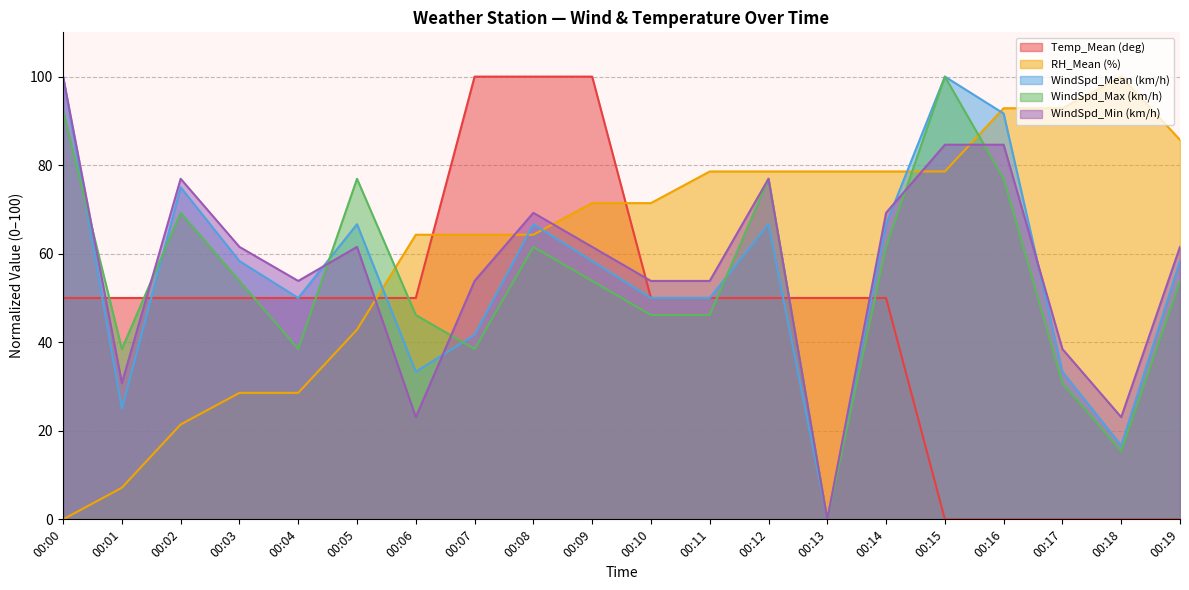

How many categories are shown in the chart?

20